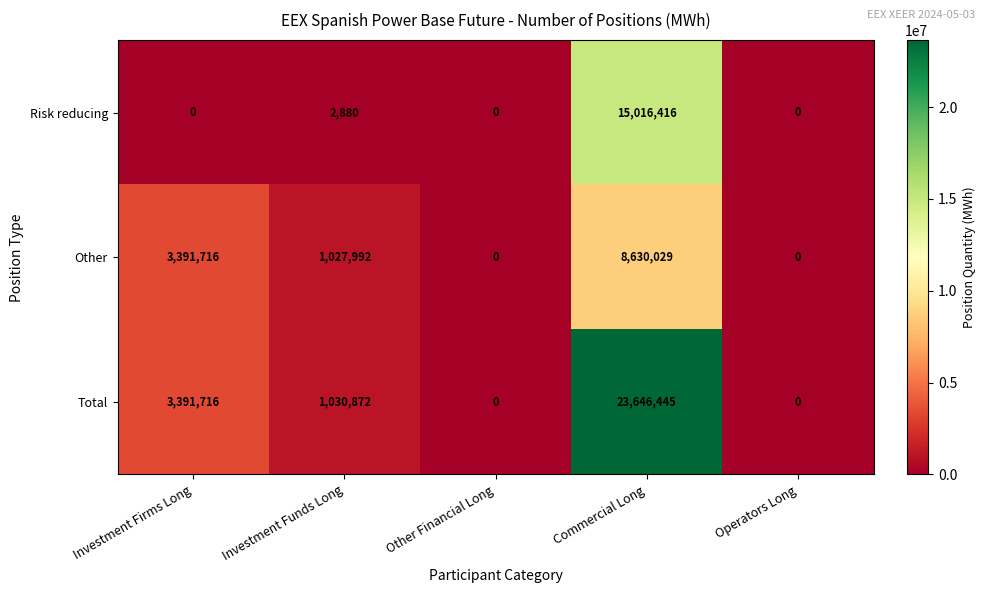

Rank the series at Commercial Long from highest to lowest value.

Total, Risk reducing, Other